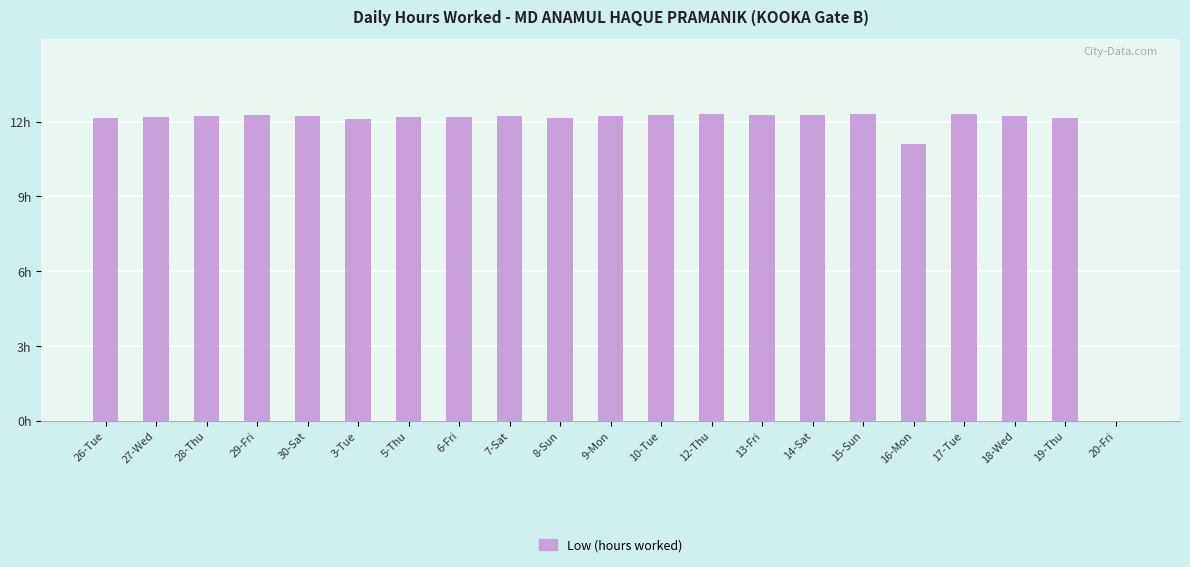

What is the change in value from 27-Wed to 3-Tue?

-0.1